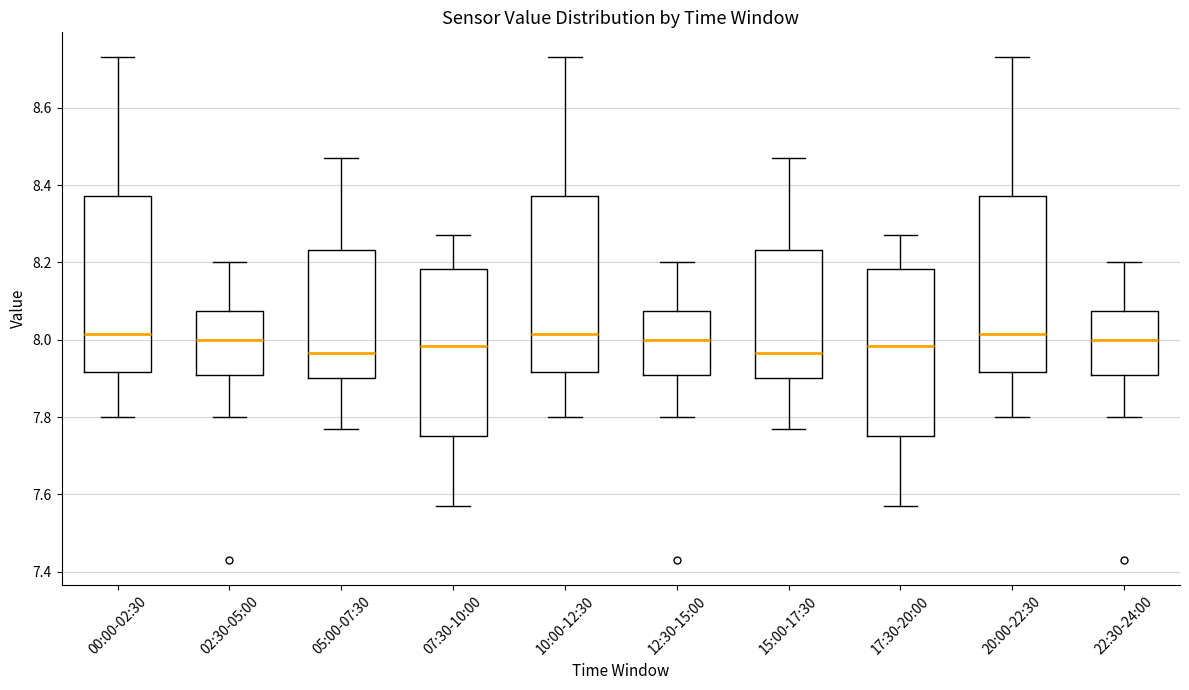

Reading left to right, read every box against the y-axis: the position of its median line, the range the box covers, and the ends of its whiskers. The values are not printed on the chart, so give them approximately, as read against the axis.

00:00-02:30: median 8.02, box 7.92 to 8.38, whiskers 7.80 to 8.74
02:30-05:00: median 8.00, box 7.90 to 8.08, whiskers 7.80 to 8.20
05:00-07:30: median 7.96, box 7.90 to 8.24, whiskers 7.78 to 8.48
07:30-10:00: median 7.98, box 7.76 to 8.18, whiskers 7.58 to 8.28
10:00-12:30: median 8.02, box 7.92 to 8.38, whiskers 7.80 to 8.74
12:30-15:00: median 8.00, box 7.90 to 8.08, whiskers 7.80 to 8.20
15:00-17:30: median 7.96, box 7.90 to 8.24, whiskers 7.78 to 8.48
17:30-20:00: median 7.98, box 7.76 to 8.18, whiskers 7.58 to 8.28
20:00-22:30: median 8.02, box 7.92 to 8.38, whiskers 7.80 to 8.74
22:30-24:00: median 8.00, box 7.90 to 8.08, whiskers 7.80 to 8.20